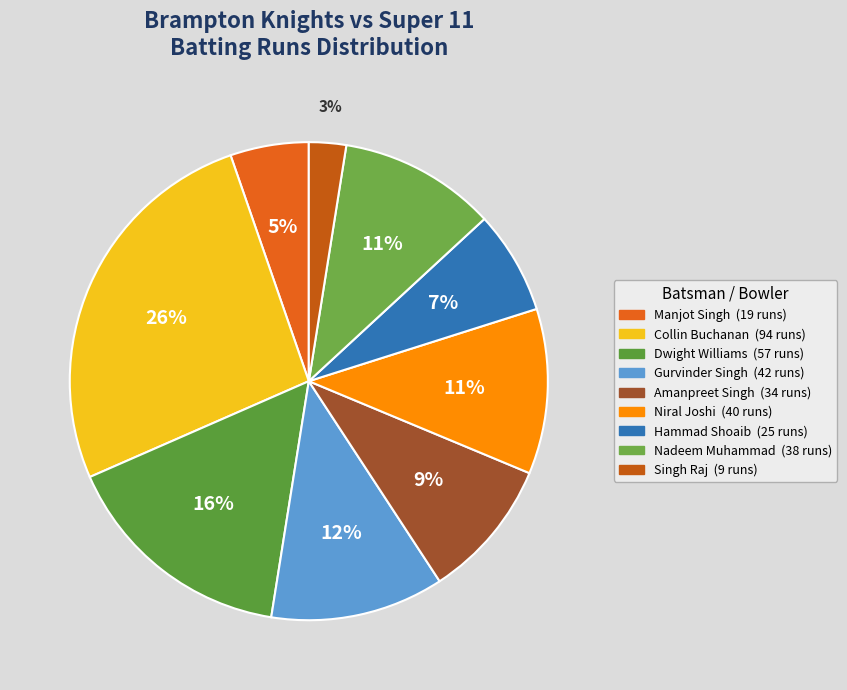

Approximately how many times larger is the value at Hammad Shoaib compared to Niral Joshi?

0.6